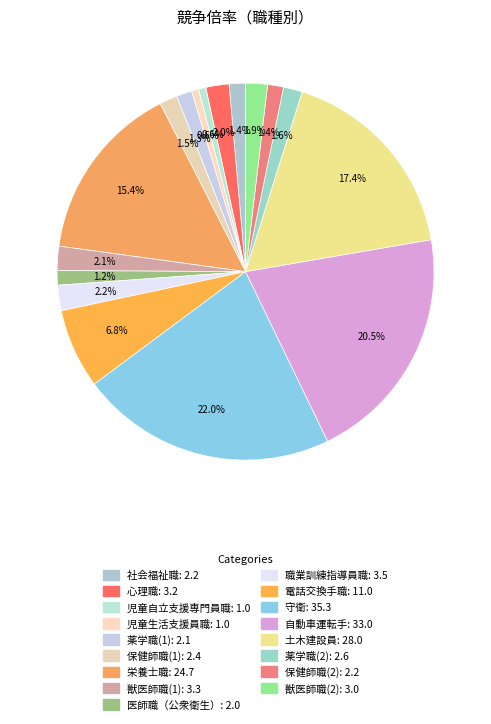

How many slices are in this pie chart?

17